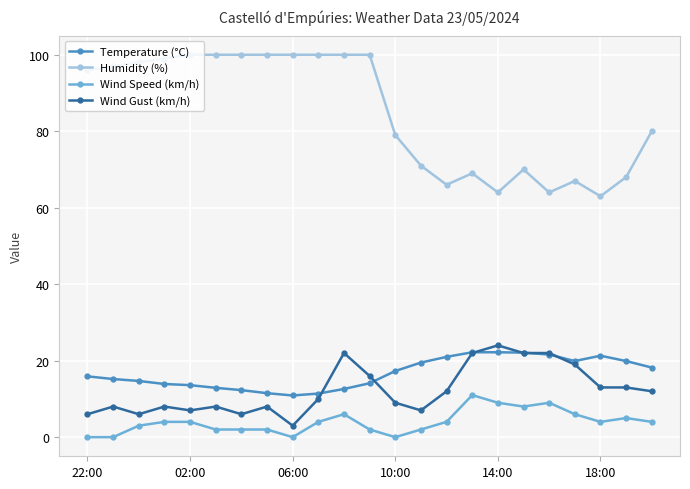

What is the lowest value of the Humidity (%) series?

63.0